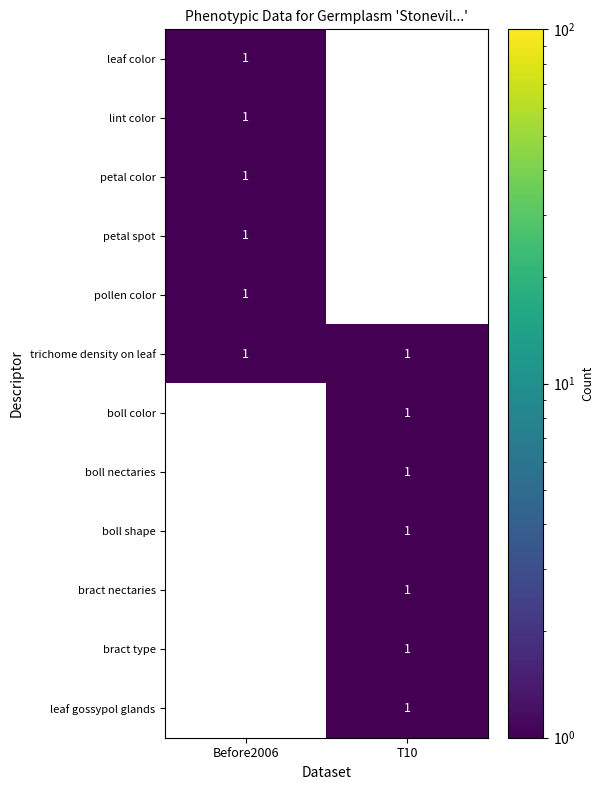

At which category is the sum across all series the highest?

T10